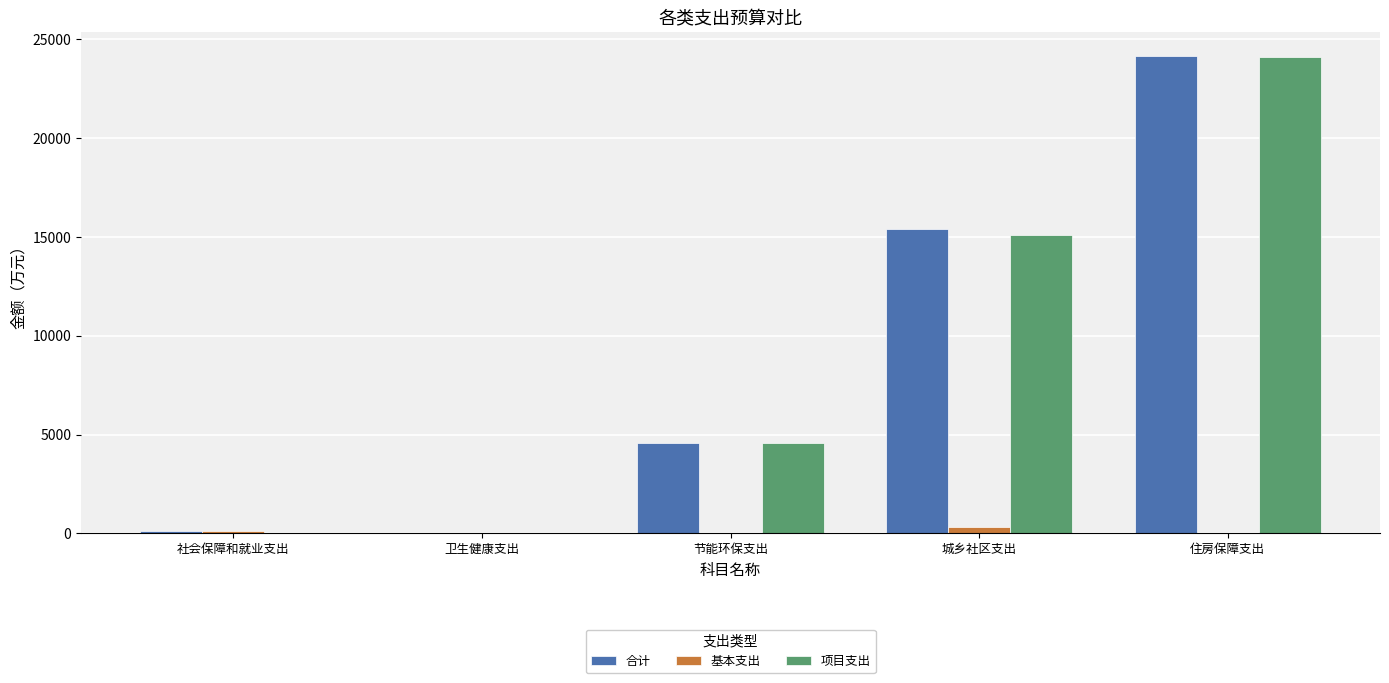

Between 城乡社区支出 and 住房保障支出, which series saw the biggest shift?

项目支出